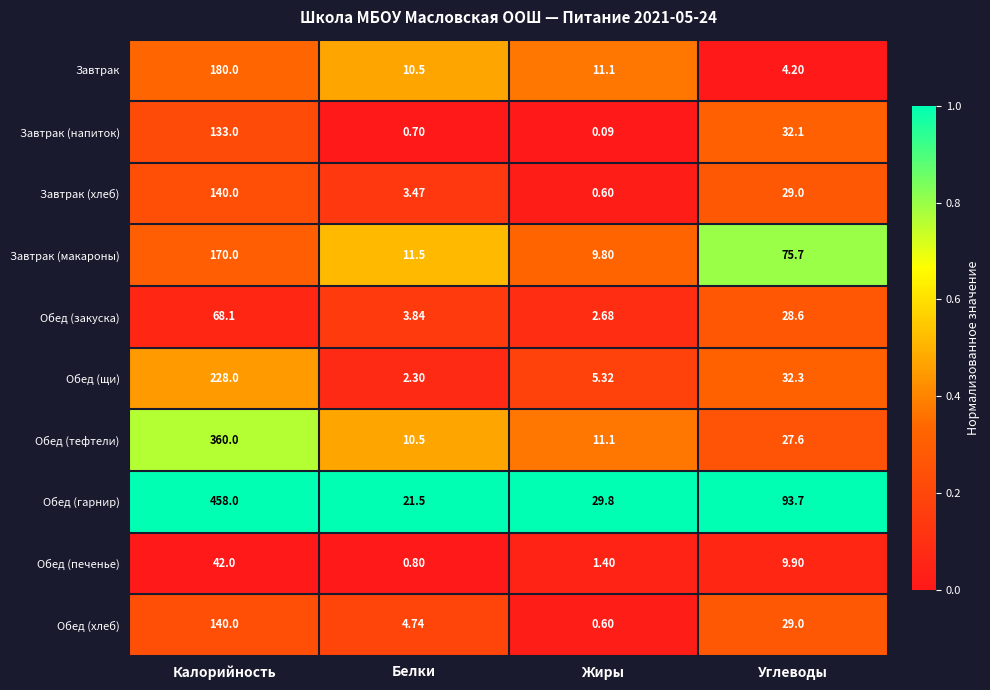

What is the greatest value displayed?

458.0